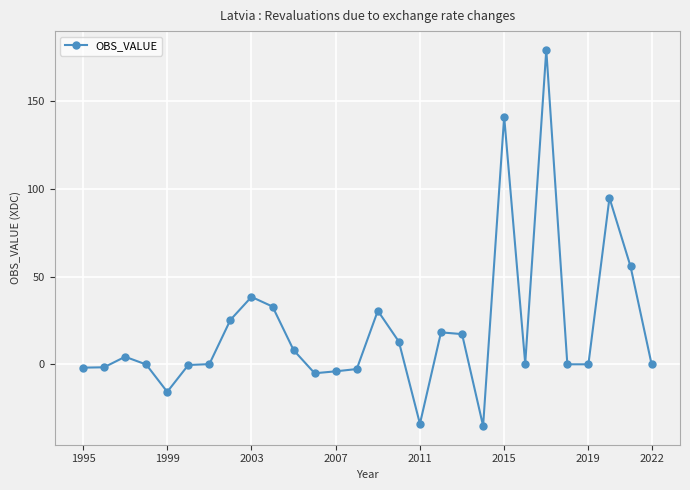

True or false: there are more than 0 points higher than both neighbors.

True